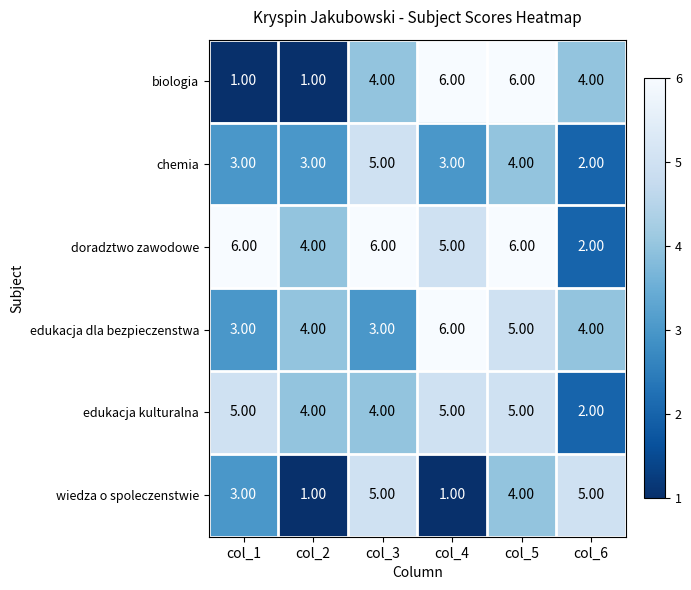

What is the maximum value shown in the chart?

6